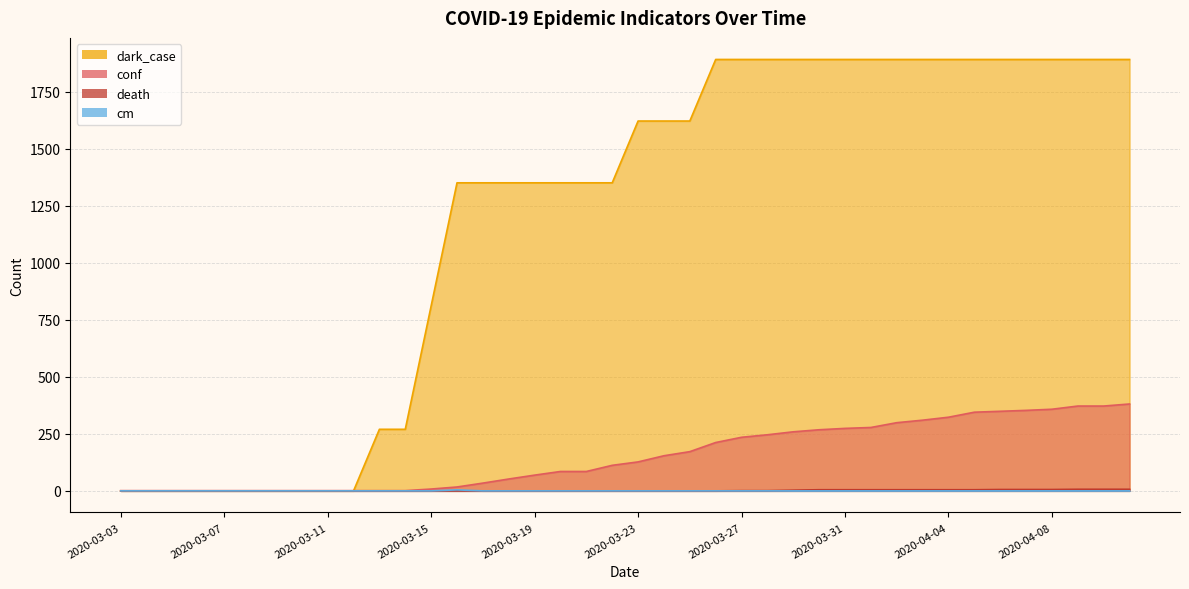

Which series has the largest total across all categories?

dark_case